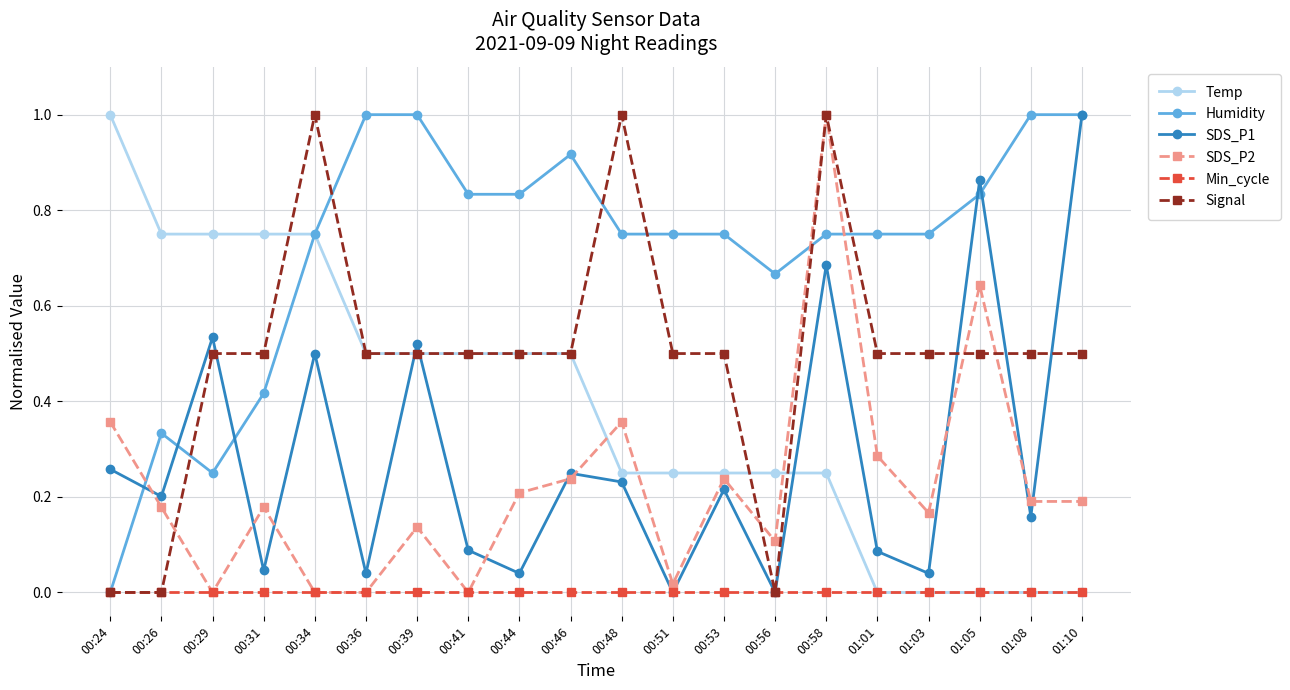

True or false: Signal has more than 1 points higher than both neighbors.

True